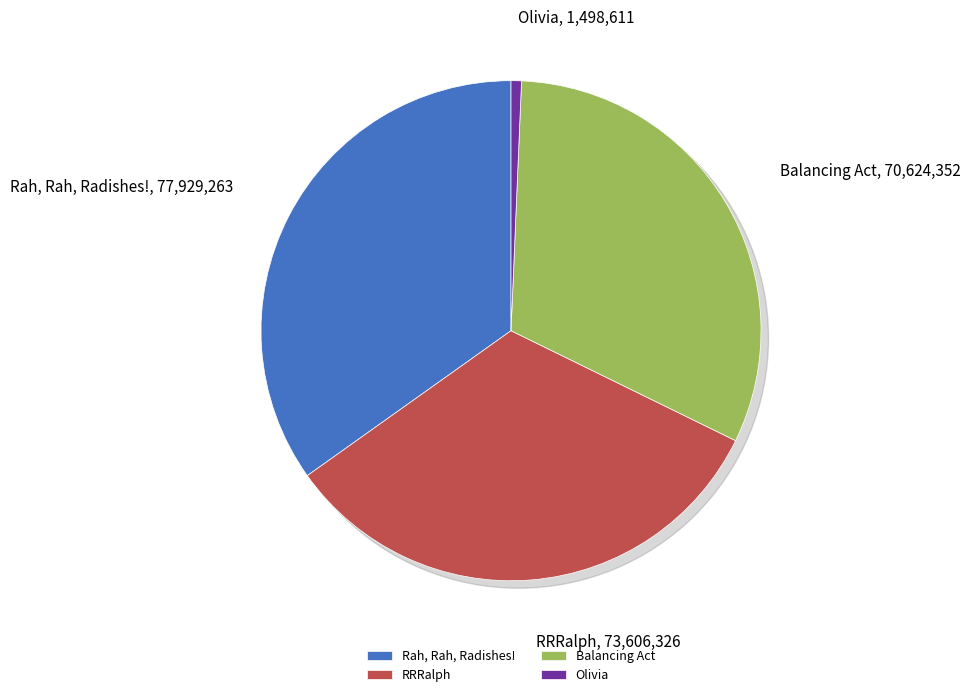

Does any single category account for the majority?

No